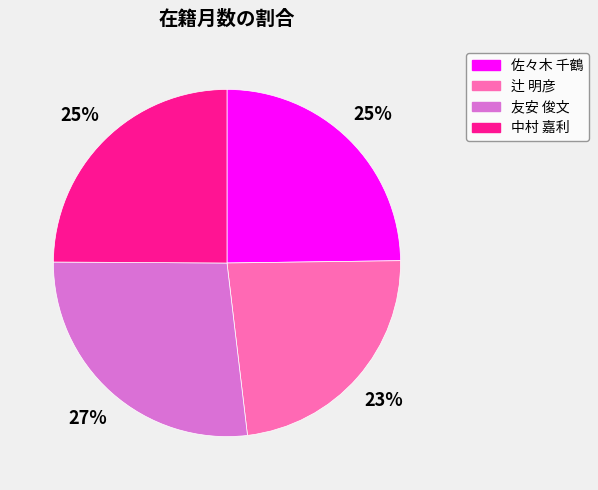

To the nearest percent, what portion does 中村 嘉利 represent?

25%